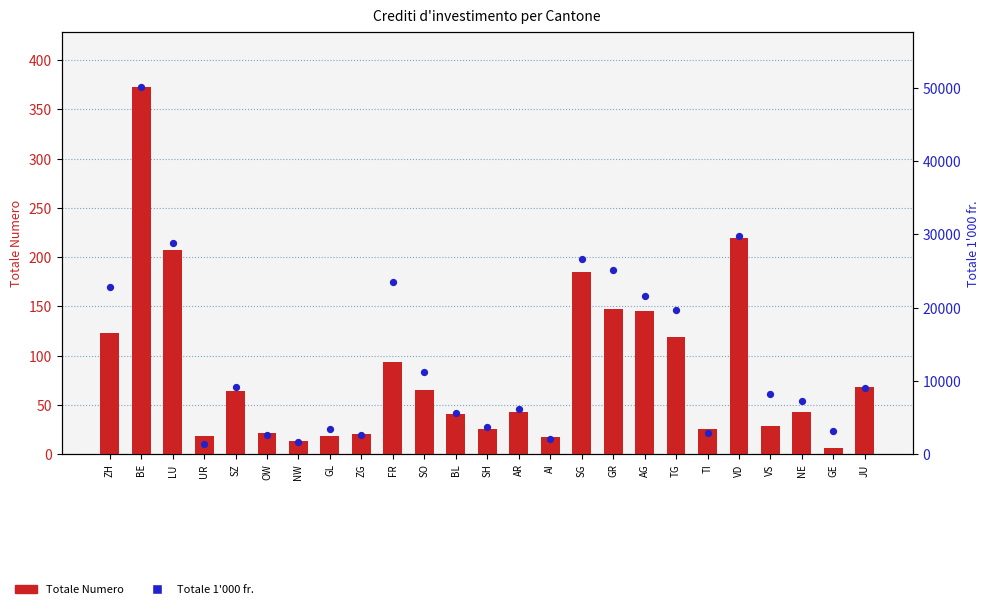

Which series contains the lowest Y value?

Totale Numero